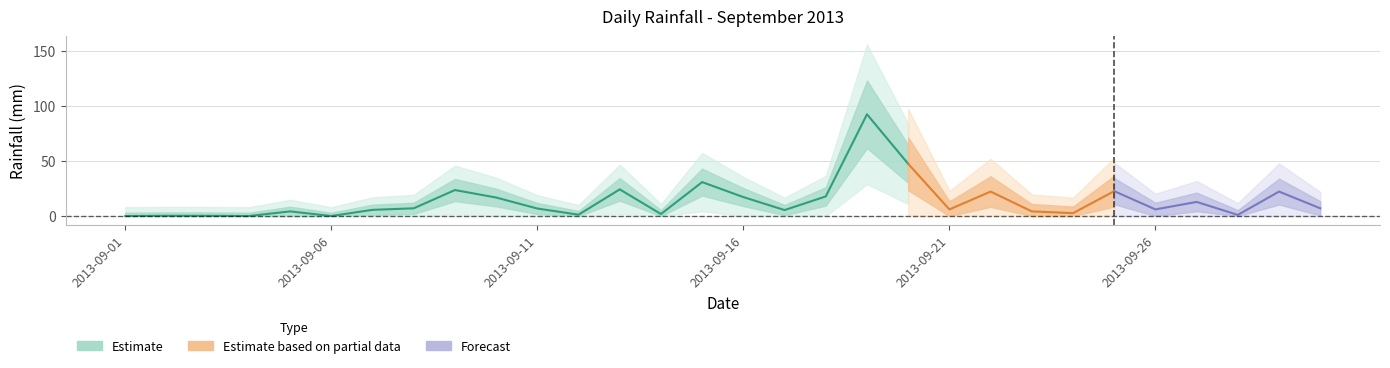

Reading left to right, list all the values displayed in this chart.

2013-09-01=0.0	2013-09-02=0.2	2013-09-03=0.2	2013-09-04=0.0	2013-09-05=4.2	2013-09-06=0.0	2013-09-07=5.6	2013-09-08=7.0	2013-09-09=23.6	2013-09-10=16.8	2013-09-11=6.8	2013-09-12=1.2	2013-09-13=24.2	2013-09-14=1.8	2013-09-15=30.8	2013-09-16=17.2	2013-09-17=5.4	2013-09-18=17.8	2013-09-19=92.4	2013-09-20=47.4	2013-09-21=6.0	2013-09-22=22.2	2013-09-23=4.2	2013-09-24=2.6	2013-09-25=22.6	2013-09-26=6.0	2013-09-27=12.8	2013-09-28=1.0	2013-09-29=22.2	2013-09-30=7.0